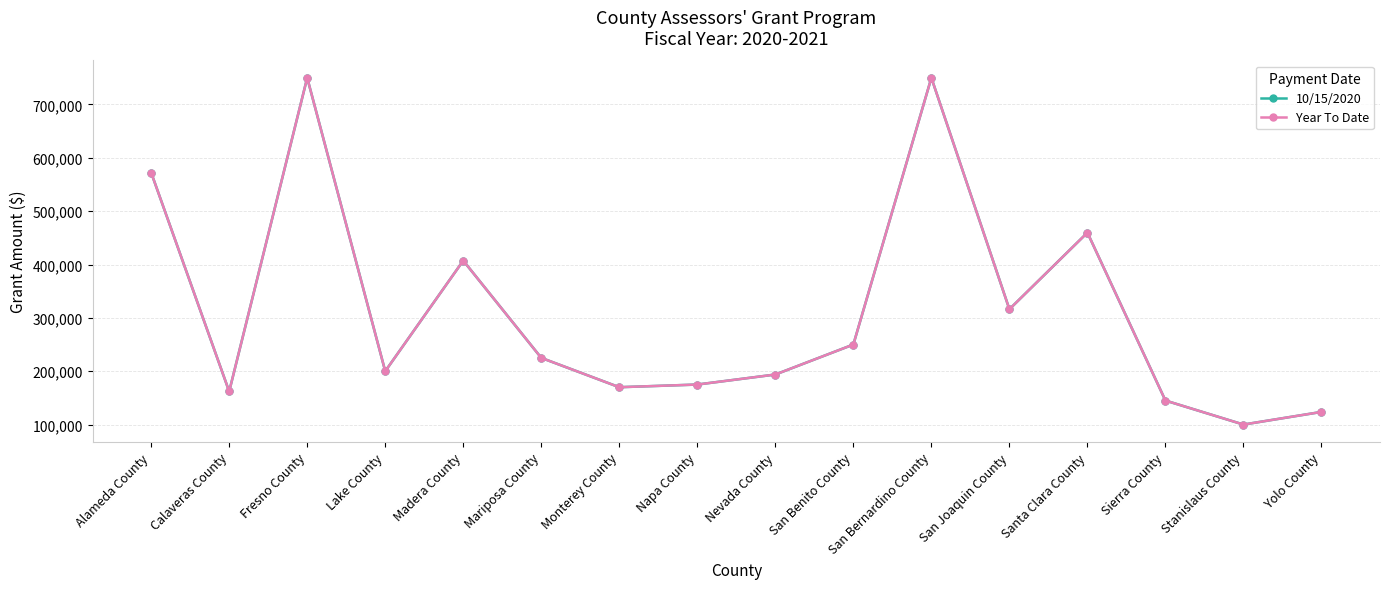

True or false: Year To Date has a value of 193787 at Nevada County.

True